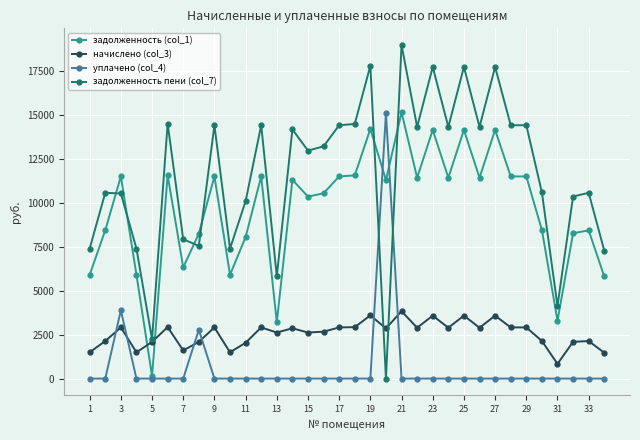

What is the sum of all начислено (col_3) values?

87043.6